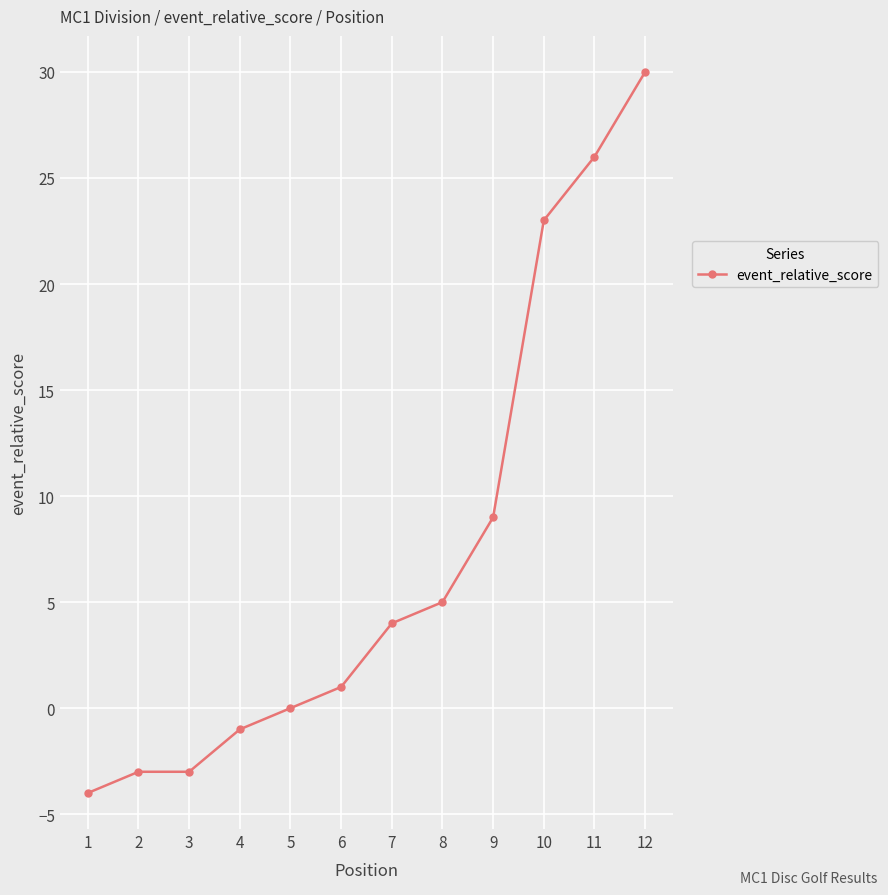

Reading right to left, transcribe all the data shown in this chart.

30	26	23	9	5	4	1	0	-1	-3	-3	-4